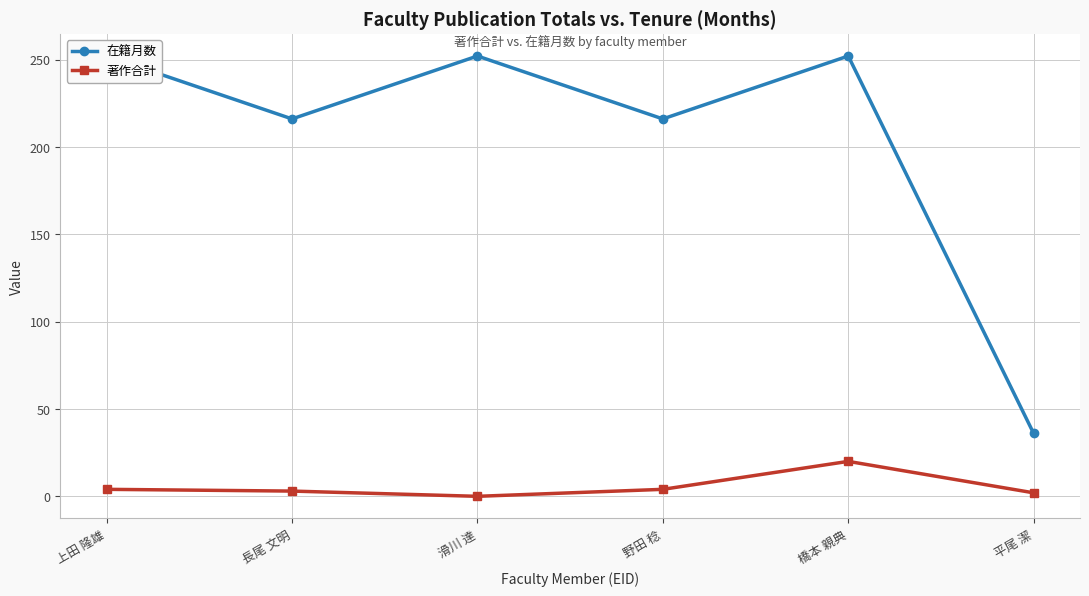

What is the difference between the highest and lowest values at 橋本 親典?

232